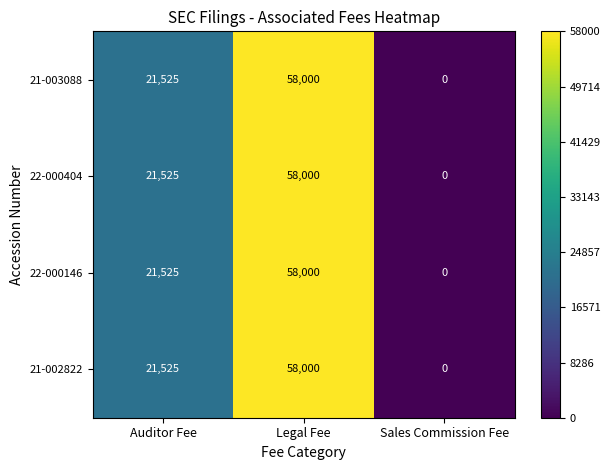

The value of 22-000146 at Sales Commission Fee is 0. True or false?

True